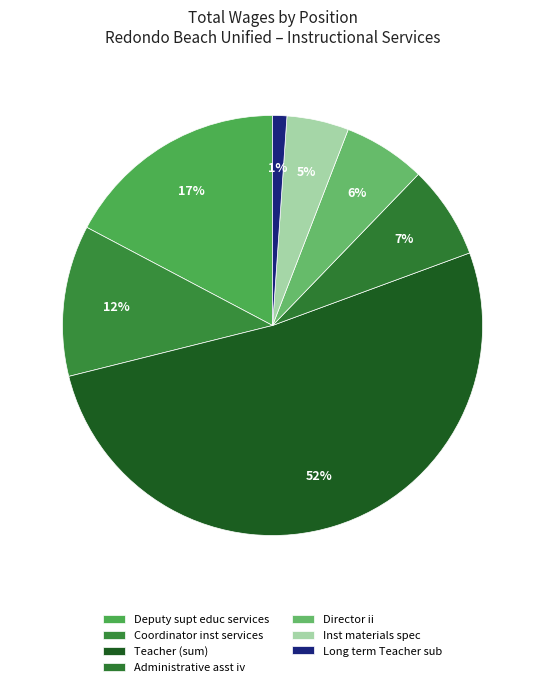

Count the number of slices in the pie.

7